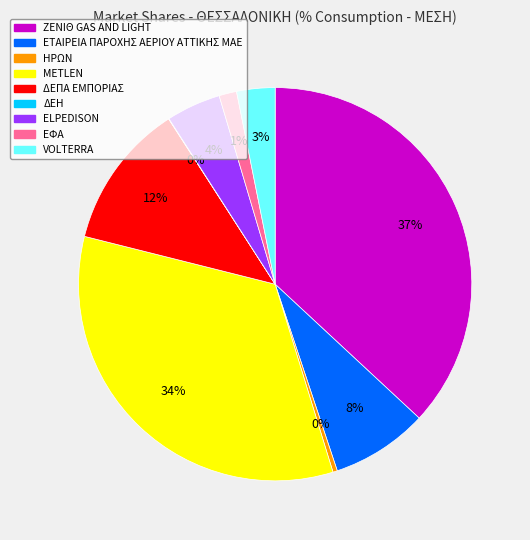

To the nearest percent, what is the average slice percentage?

11%